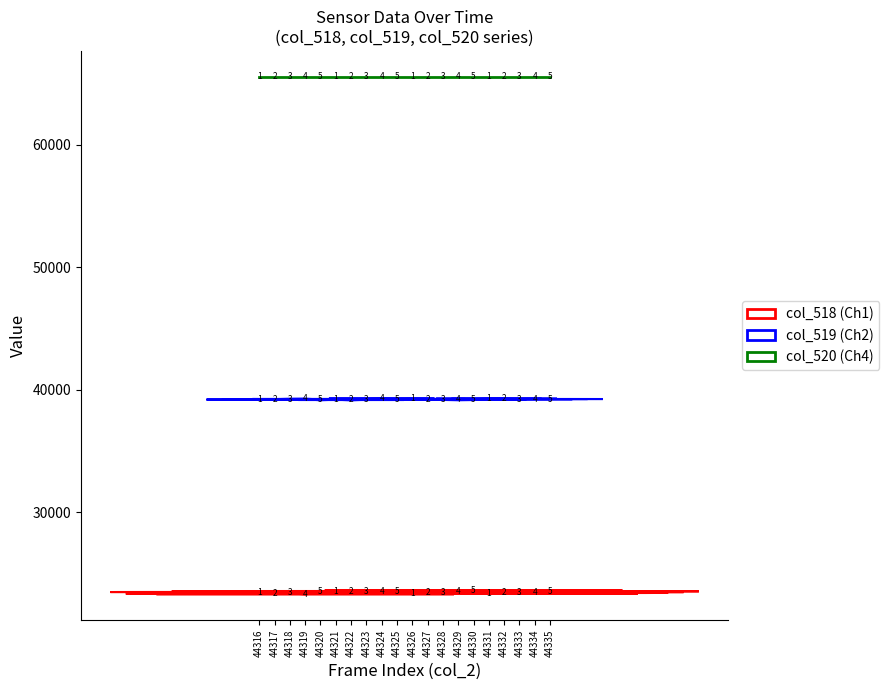

What is the total value across all series at 44333?

128211